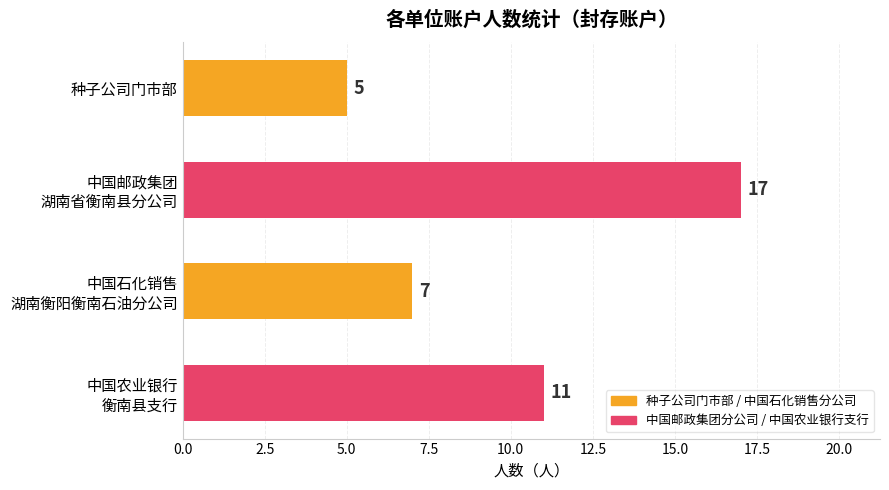

At which label does the data first exceed 11?

中国邮政集团 湖南省衡南县分公司